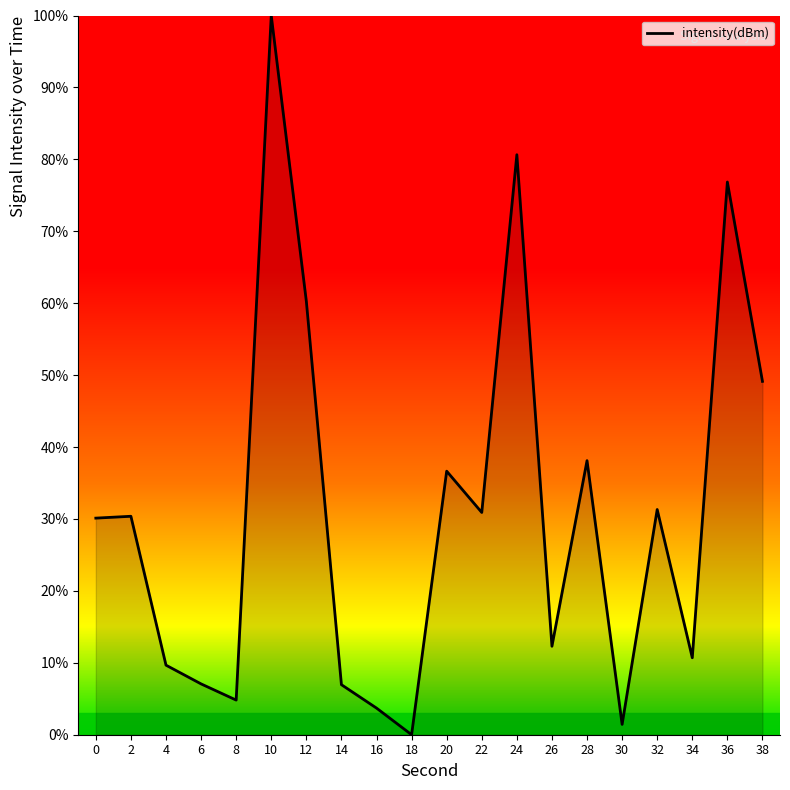

Is it true that the value at 26 is 12.3?

True